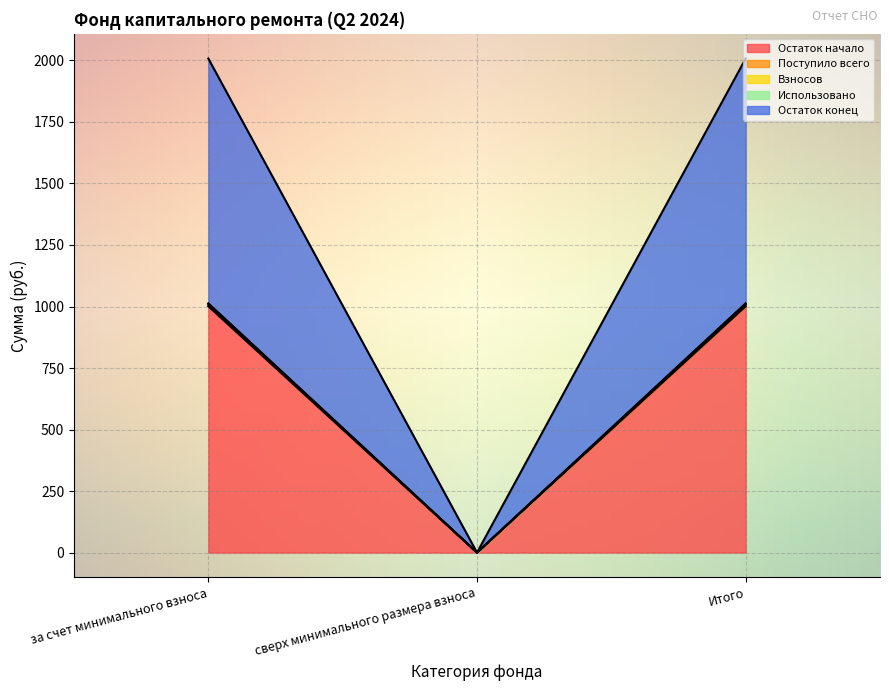

What is the sum of the Остаток конец values at Итого and за счет минимального взноса?

2024.2